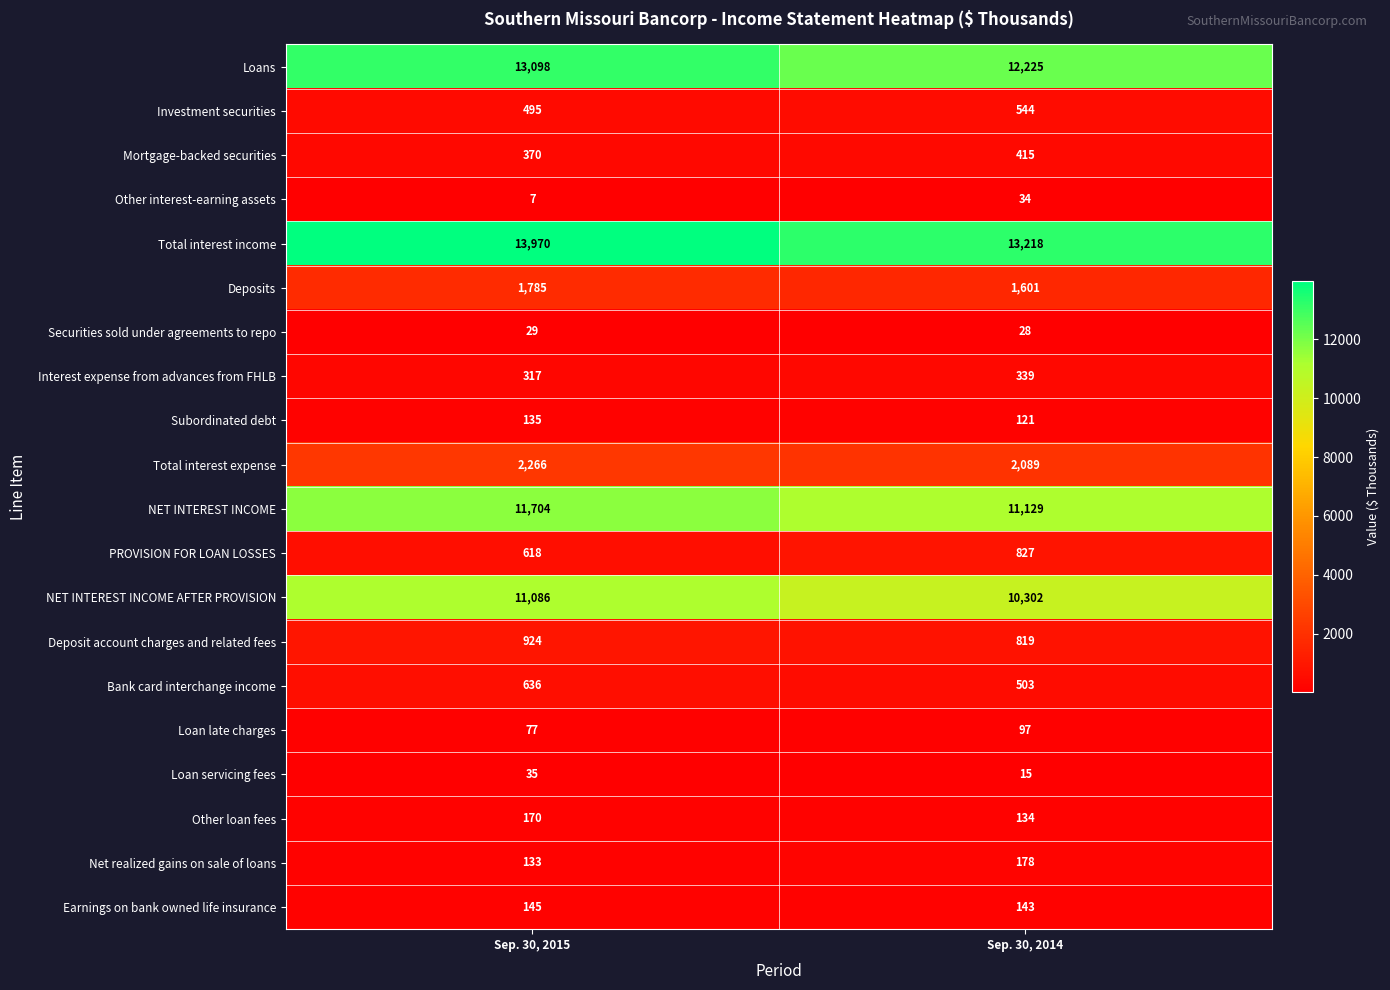

Which category has the lowest value across all series?

Sep. 30, 2015